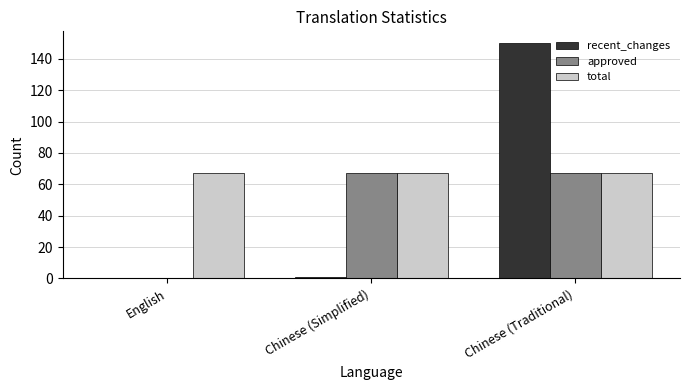

Is it true that total equals 34 at English?

False